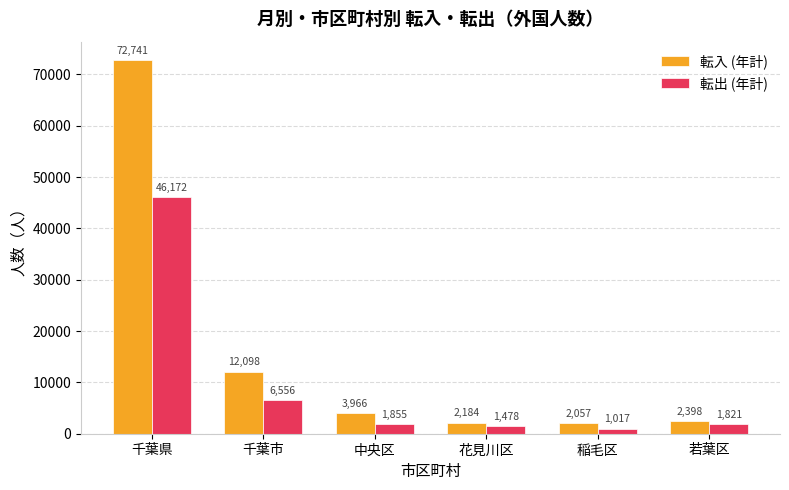

What are all the series names shown in the legend?

転入 (年計), 転出 (年計)